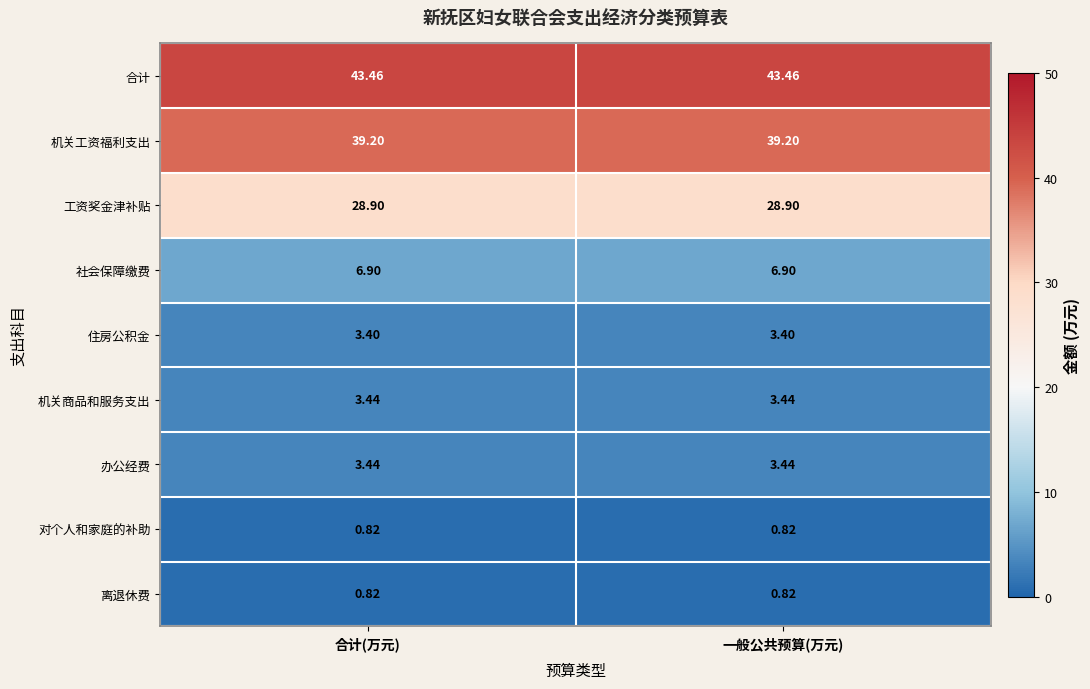

Is the value of 办公经费 at 一般公共预算(万元) greater than the value of 离退休费 at 合计(万元)?

Yes